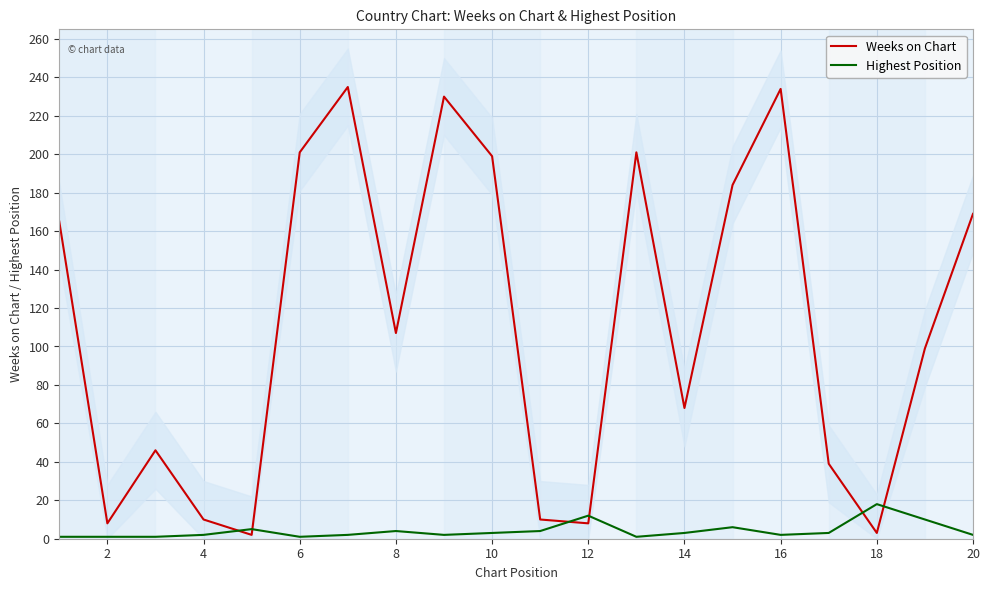

How many lines are shown in the chart?

2